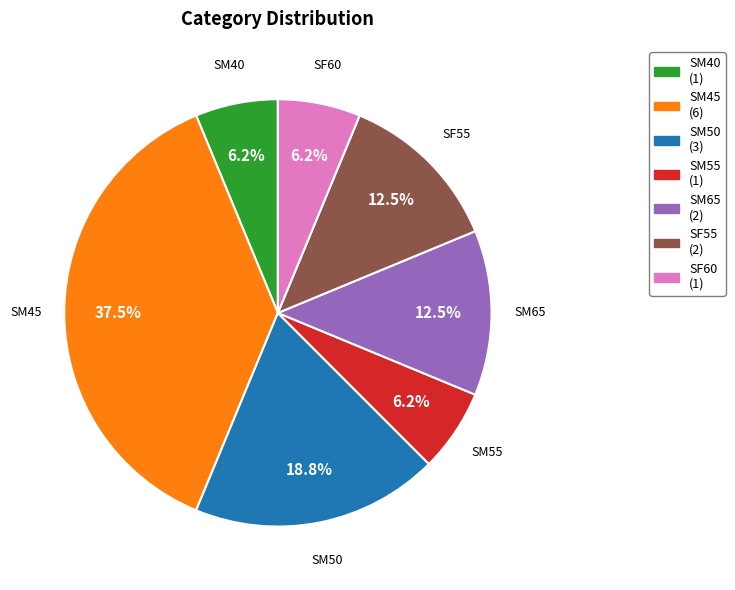

Does SM65 account for over 50% of the chart?

No